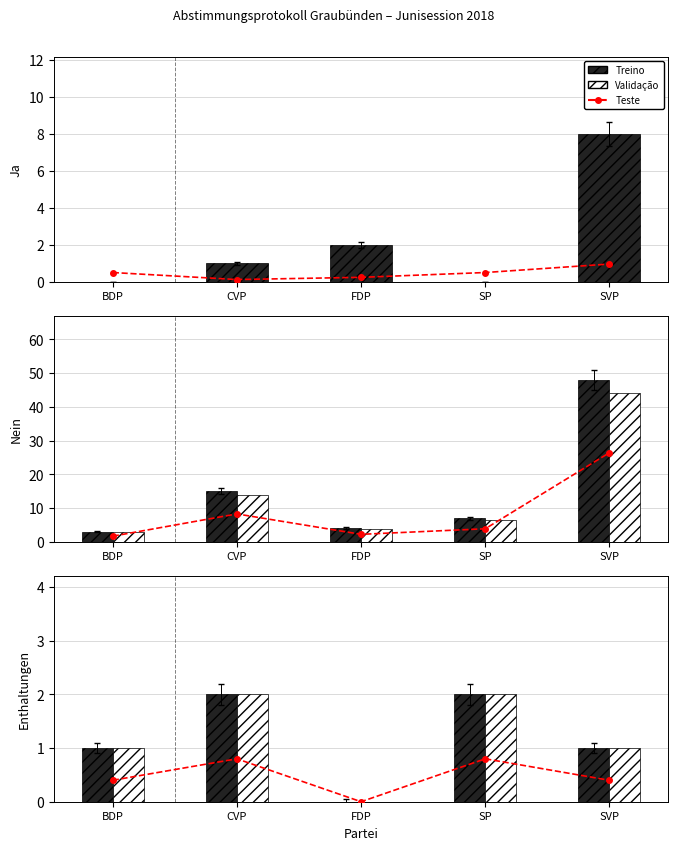

At how many categories does at least one series exceed 45?

1